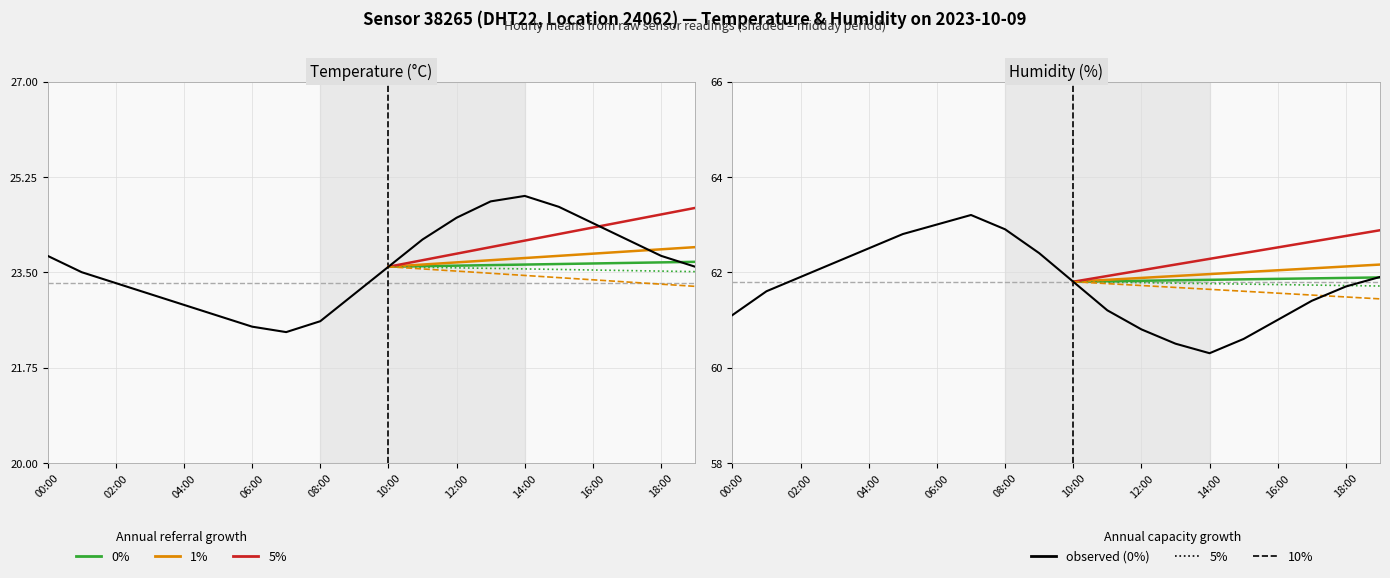

Reading left to right, extract all data points from this chart.

temperature: 00:00=23.8	01:00=23.5	02:00=23.3	03:00=23.1	04:00=22.9	05:00=22.7	06:00=22.5	07:00=22.4	08:00=22.6	09:00=23.1	10:00=23.6	11:00=24.1	12:00=24.5	13:00=24.8	14:00=24.9	15:00=24.7	16:00=24.4	17:00=24.1	18:00=23.8	19:00=23.6
humidity: 00:00=61.1	01:00=61.6	02:00=61.9	03:00=62.2	04:00=62.5	05:00=62.8	06:00=63.0	07:00=63.2	08:00=62.9	09:00=62.4	10:00=61.8	11:00=61.2	12:00=60.8	13:00=60.5	14:00=60.3	15:00=60.6	16:00=61.0	17:00=61.4	18:00=61.7	19:00=61.9